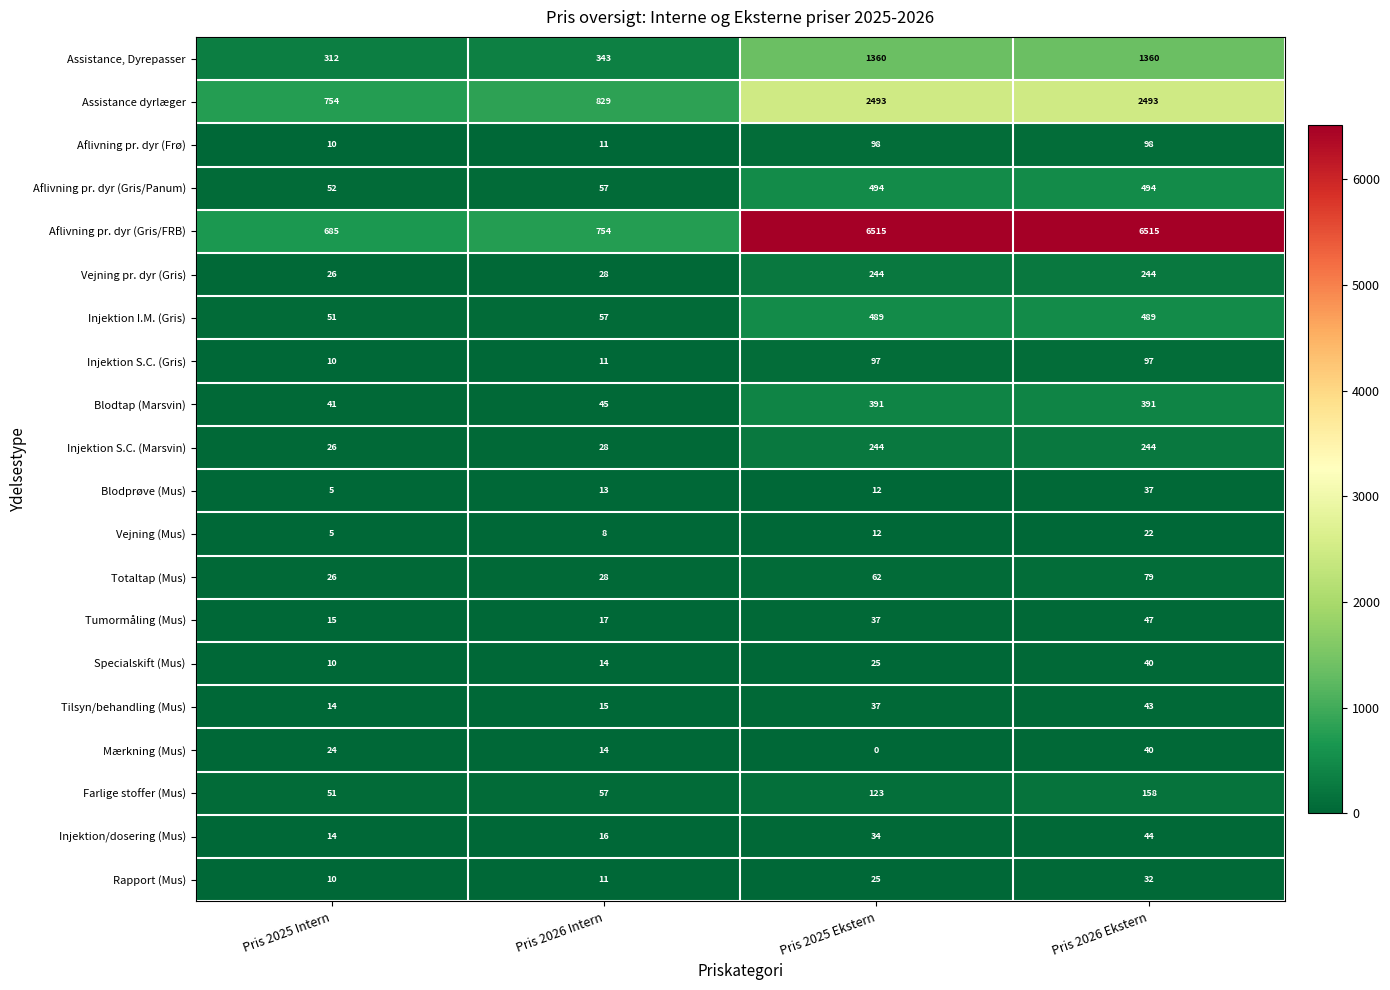

Rank the categories by Totaltap (Mus) value from lowest to highest.

Pris 2025 Intern, Pris 2026 Intern, Pris 2025 Ekstern, Pris 2026 Ekstern